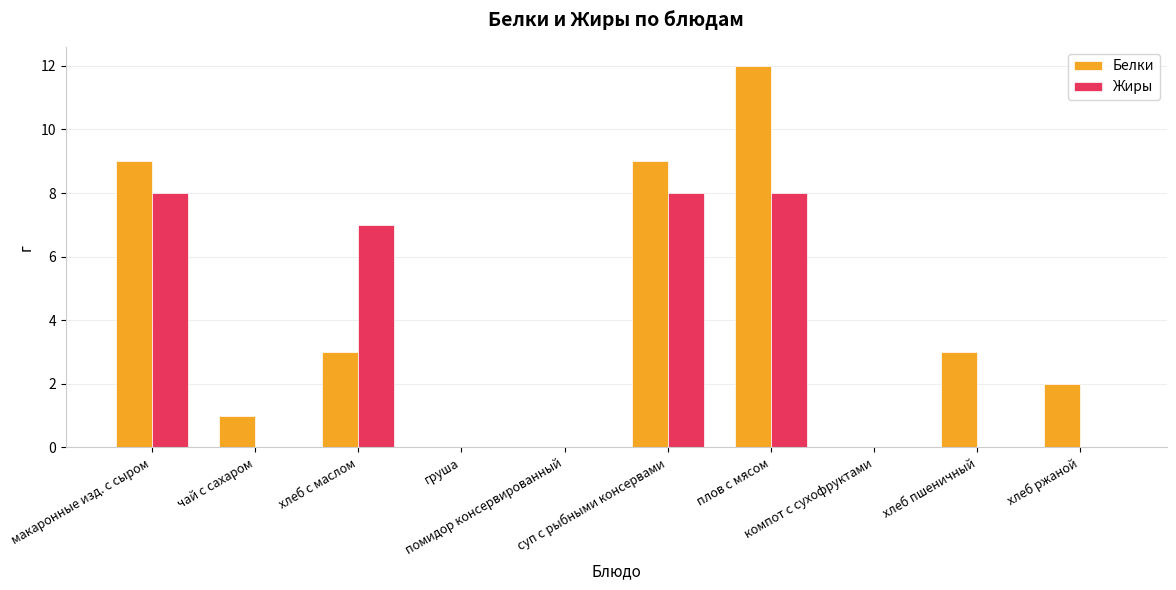

What is the sum of all Жиры values?

31